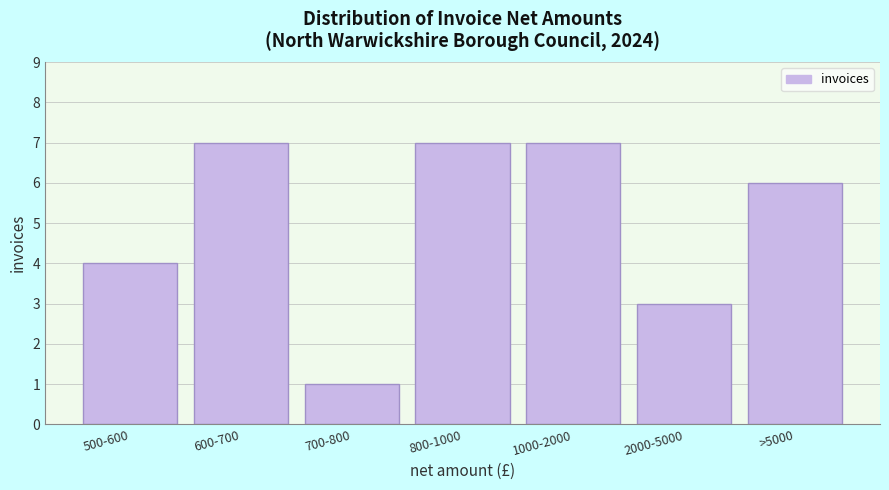

Reading right to left, list all the values displayed in this chart.

6	3	7	7	1	7	4